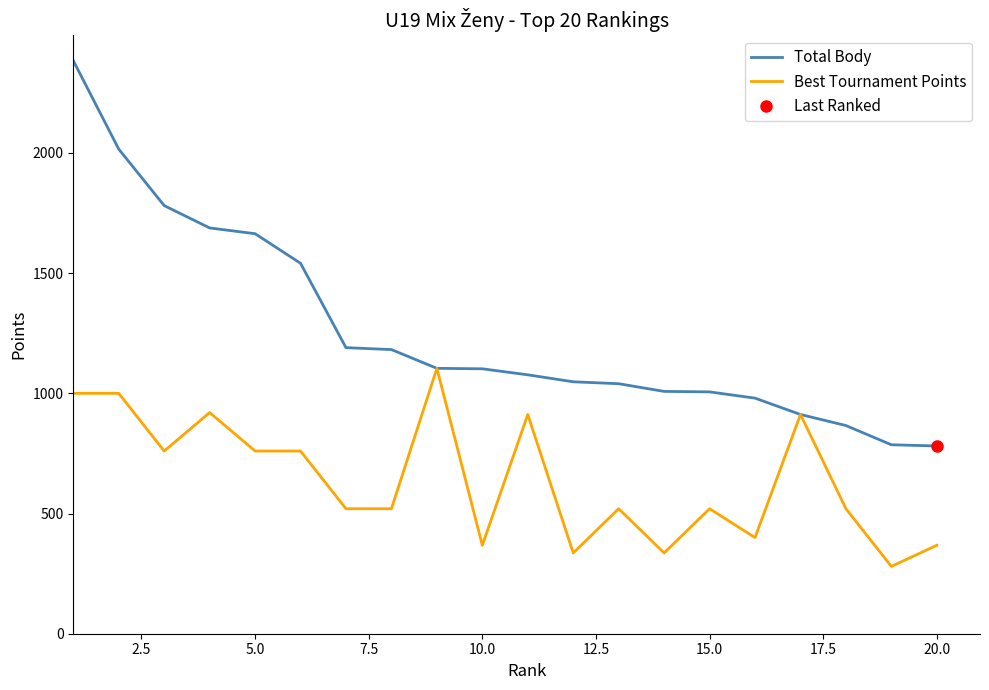

Does the chart display data point markers on the line(s)?

No